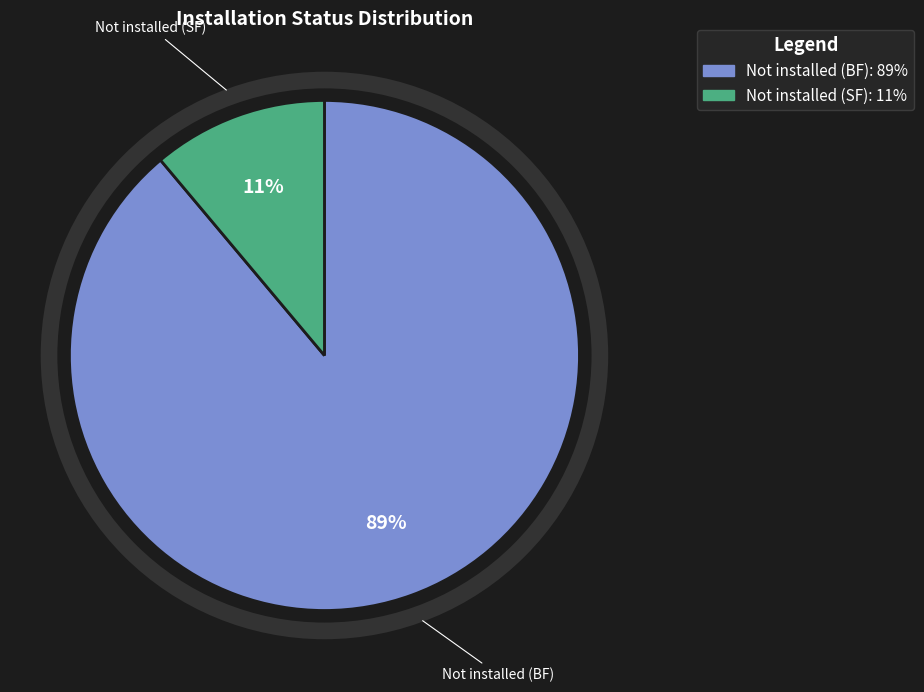

Which slice is the largest?

Not installed (BF)